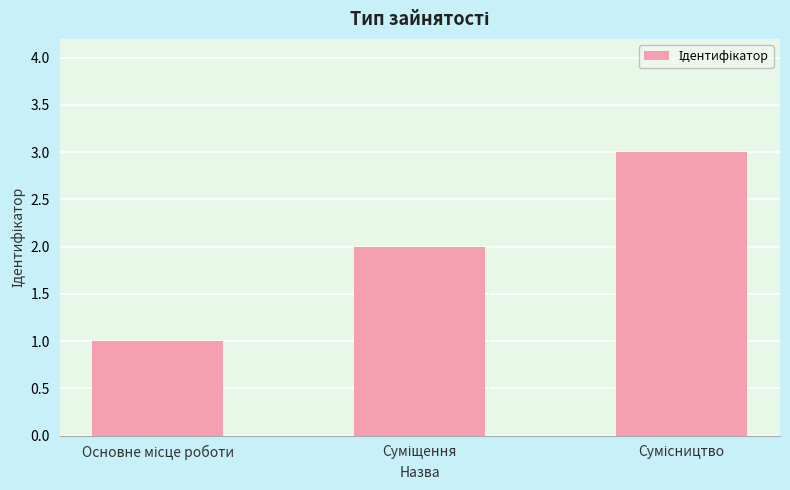

What is the maximum value shown in the chart?

3